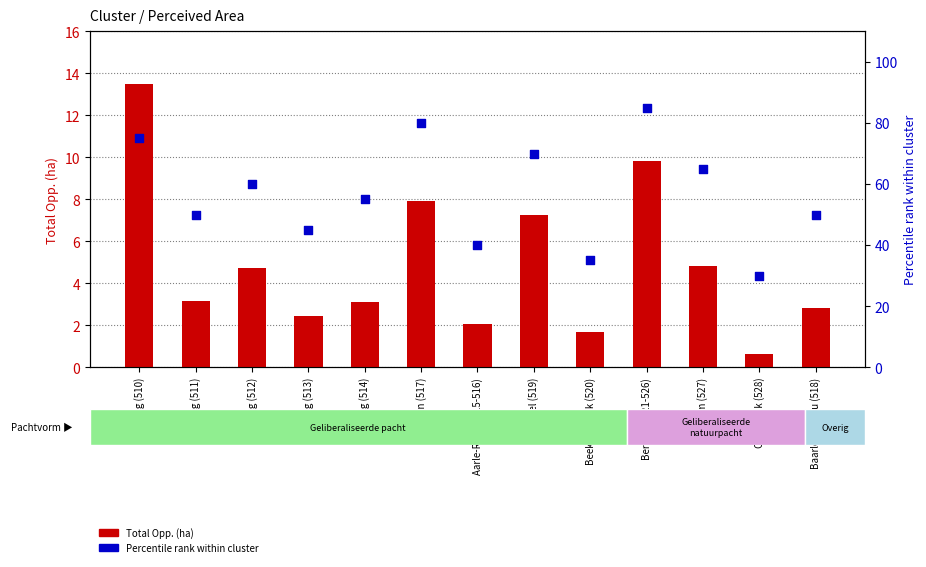

Which series has the largest Y range (max minus min)?

Percentile rank within cluster